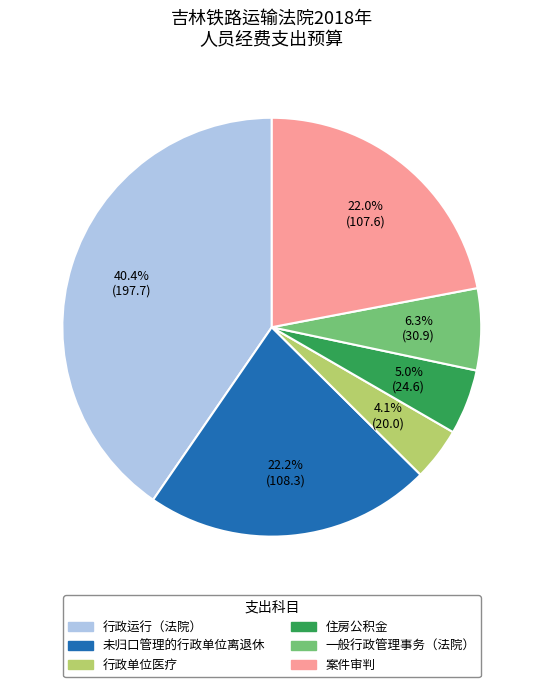

Is there a majority slice in this chart?

No